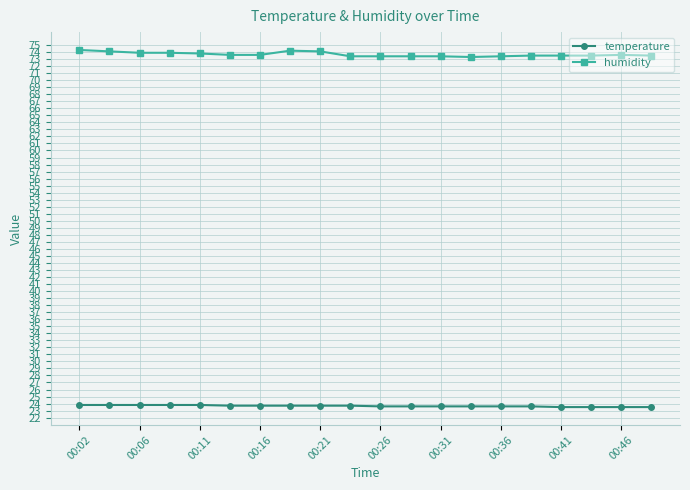

What is the average value of the temperature series?

23.7